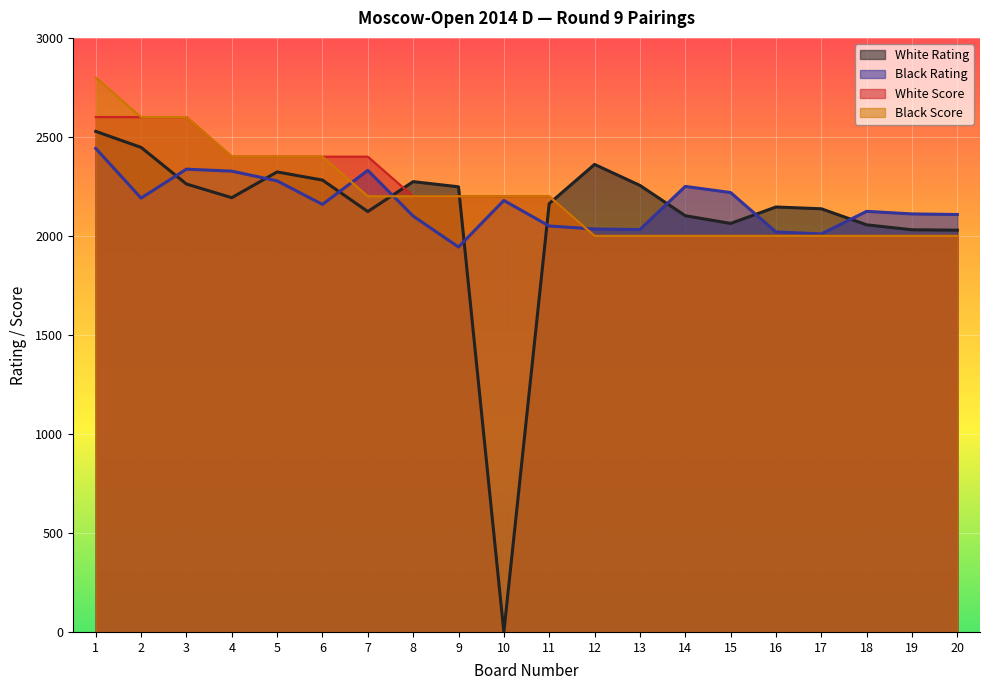

How many lines are shown in the chart?

4